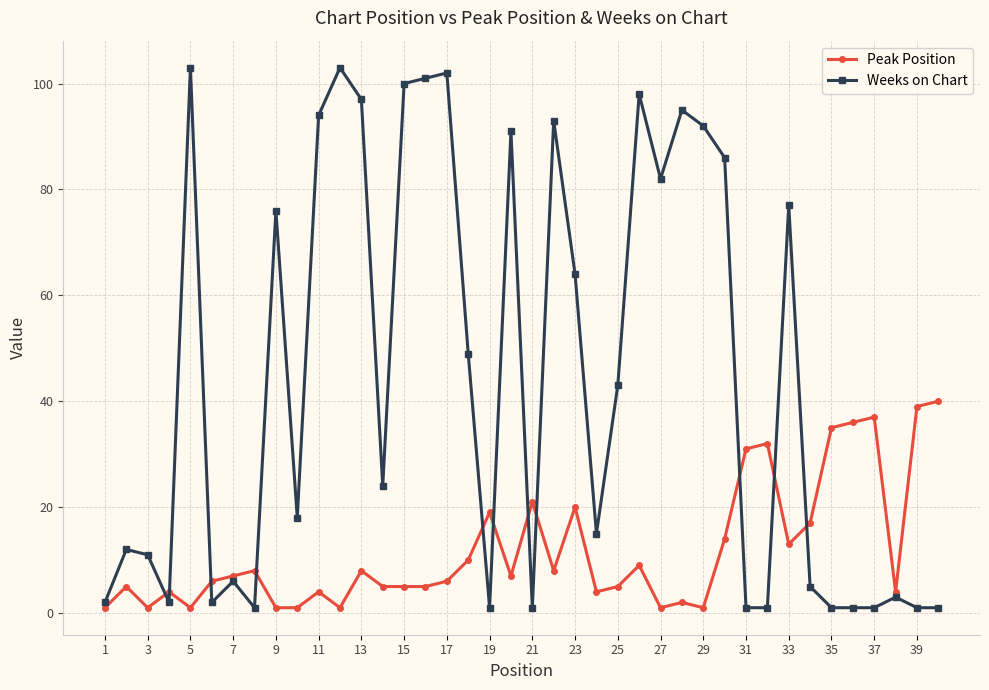

Which series has the largest total across all categories?

Weeks on Chart